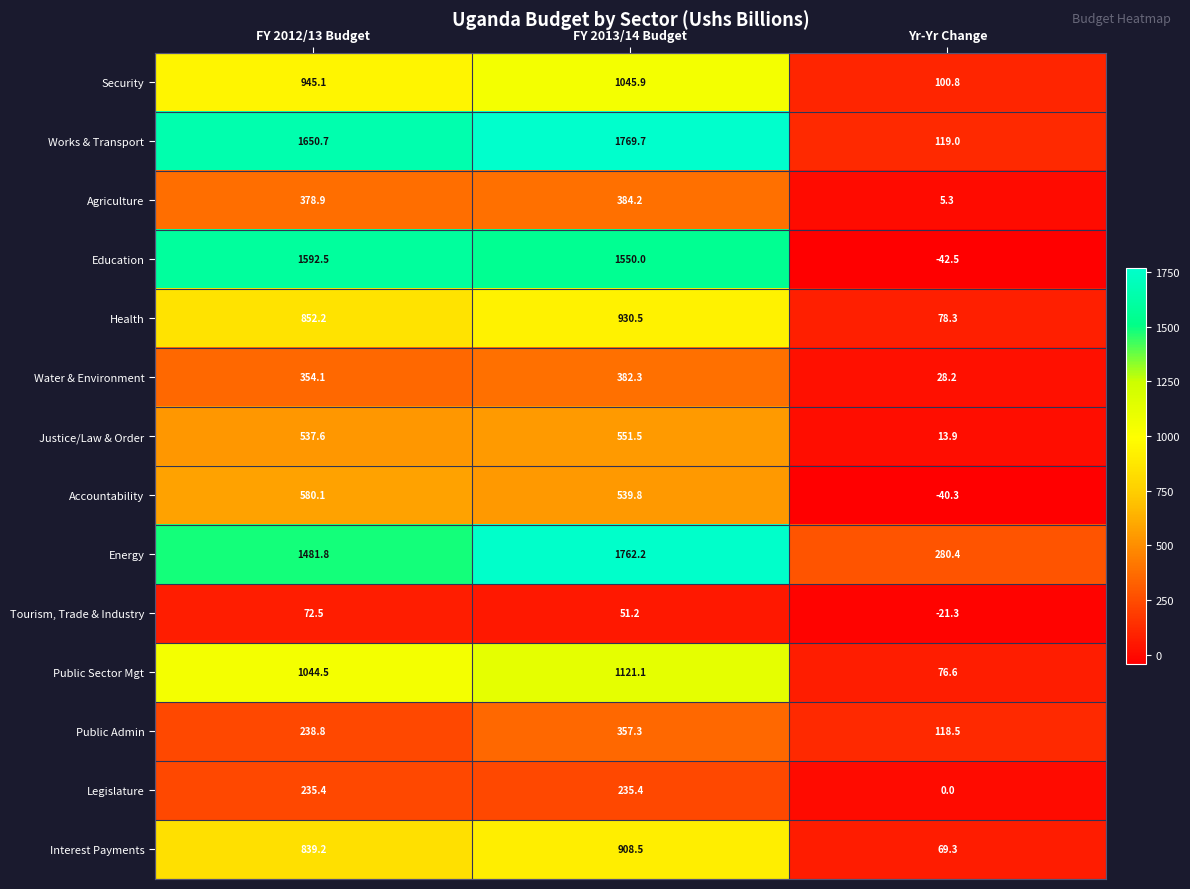

Is it true that Public Sector Mgt equals 116.7 at Yr-Yr Change?

False